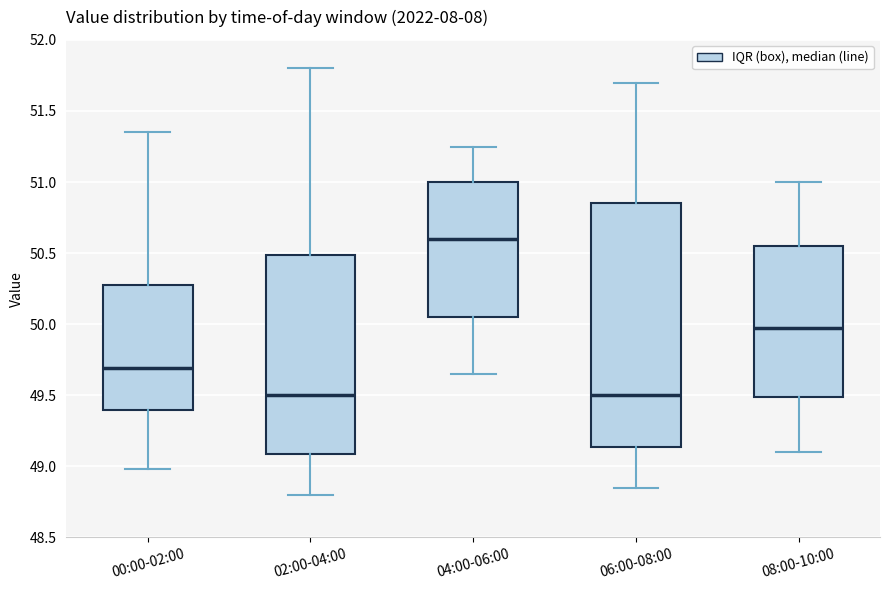

Which box's median line is the highest?

04:00-06:00